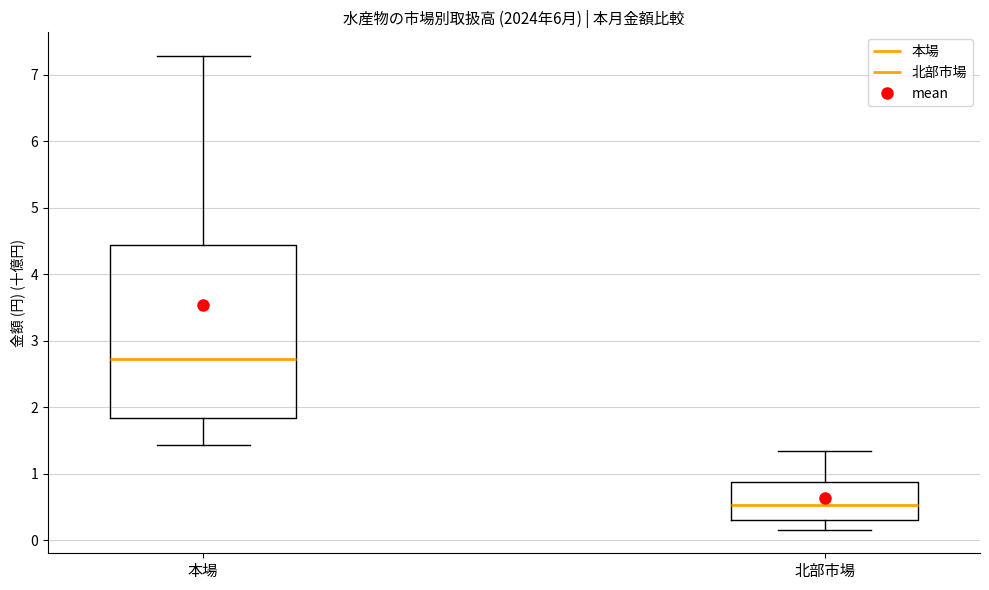

Comparing the boxes themselves (not the whiskers), which one is the tallest?

本場